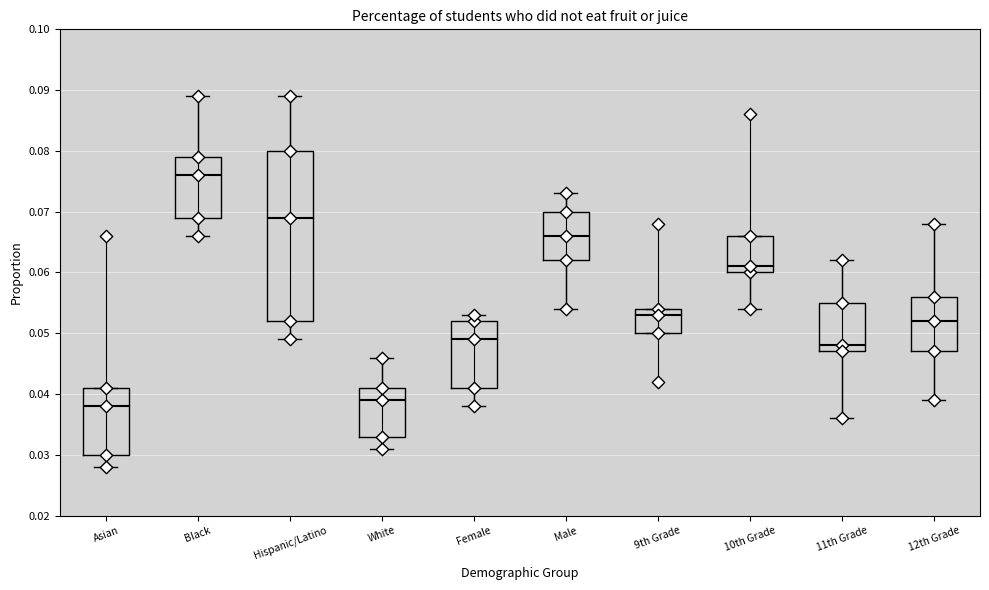

Which box's median line is the highest?

Black